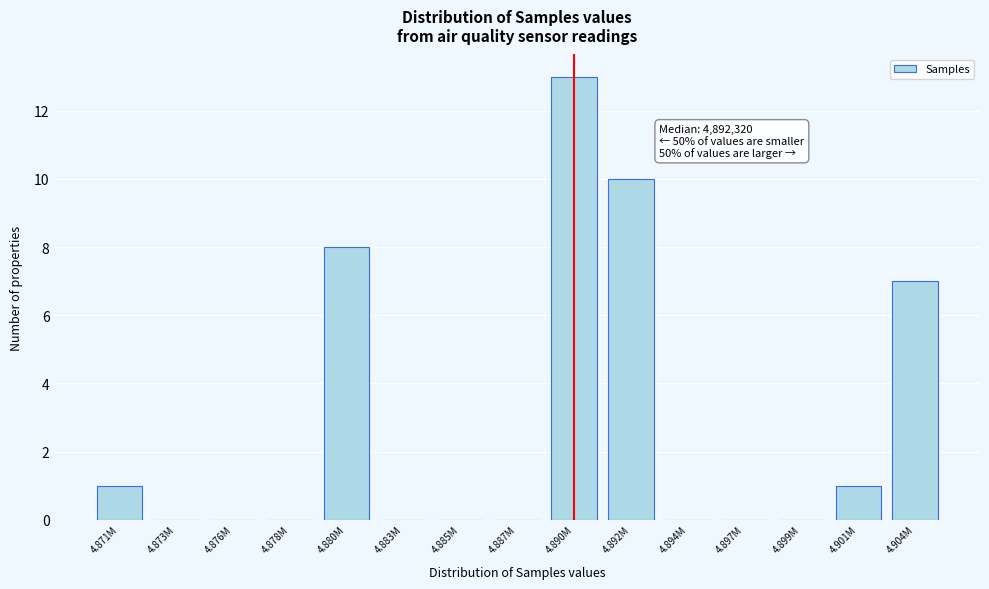

Reading right to left, list all the values displayed in this chart.

4.904M=7	4.901M=1	4.899M=0	4.897M=0	4.894M=0	4.892M=10	4.890M=13	4.887M=0	4.885M=0	4.883M=0	4.880M=8	4.878M=0	4.876M=0	4.873M=0	4.871M=1